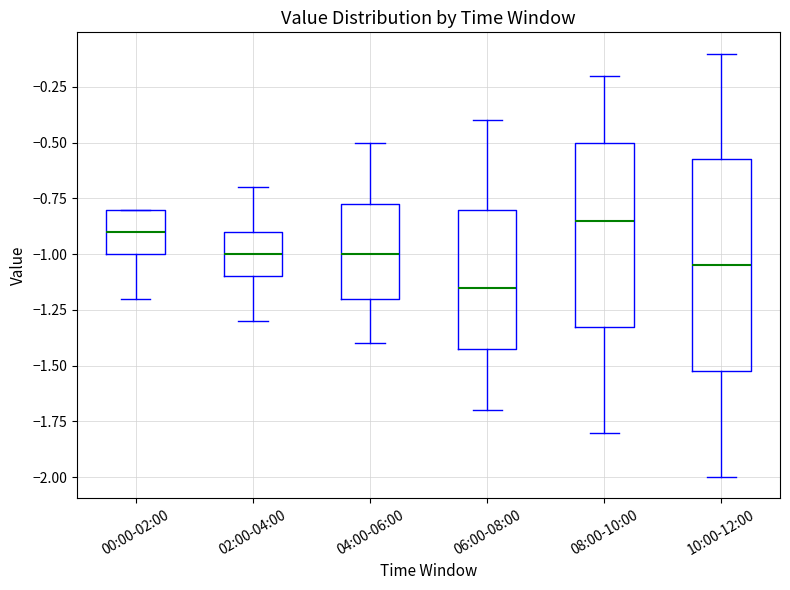

Comparing the boxes themselves (not the whiskers), which one is the tallest?

10:00-12:00